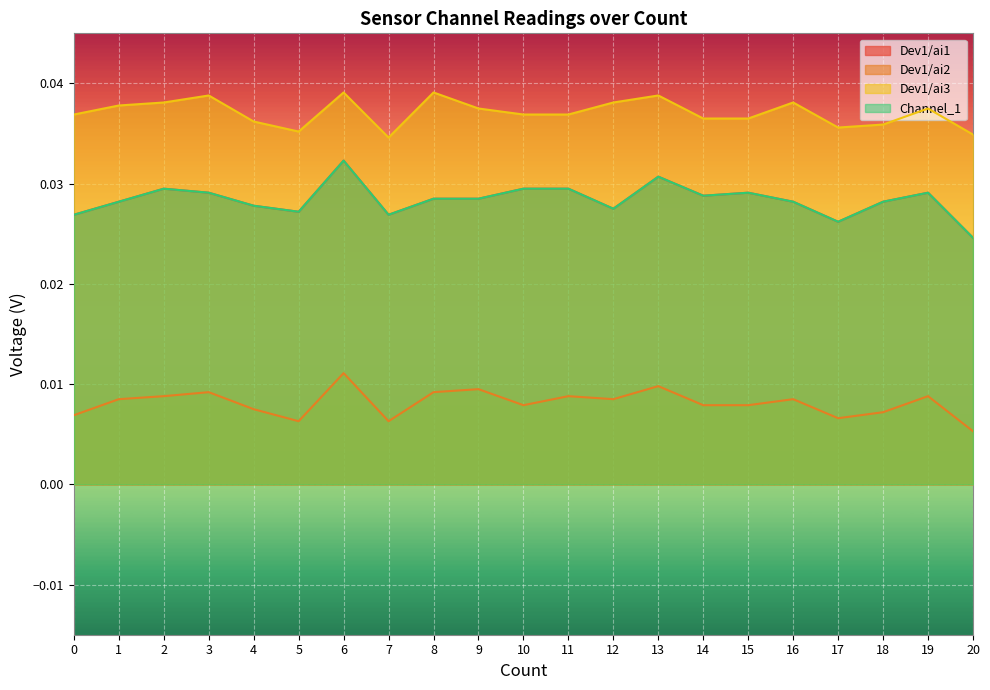

True or false: Dev1/ai1 and Channel_1 intersect in this chart.

False